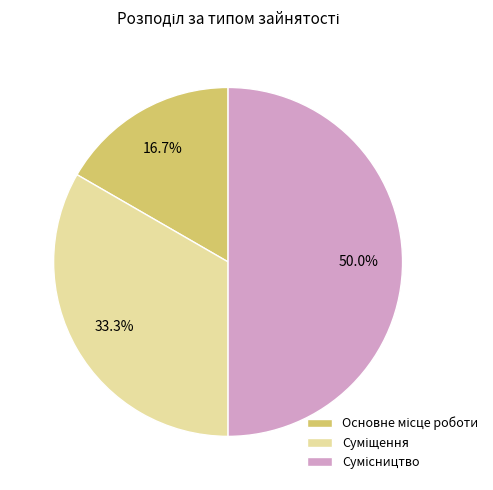

What is the smallest slice in the pie chart?

Основне місце роботи